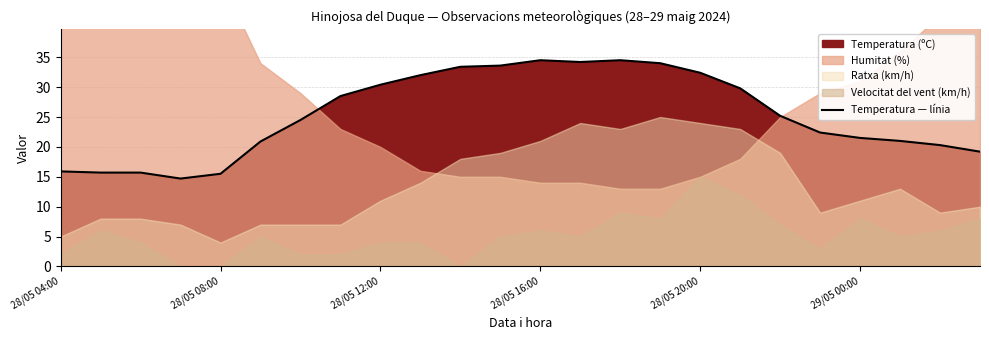

Is it true that the value at 11 is 33.6?

True